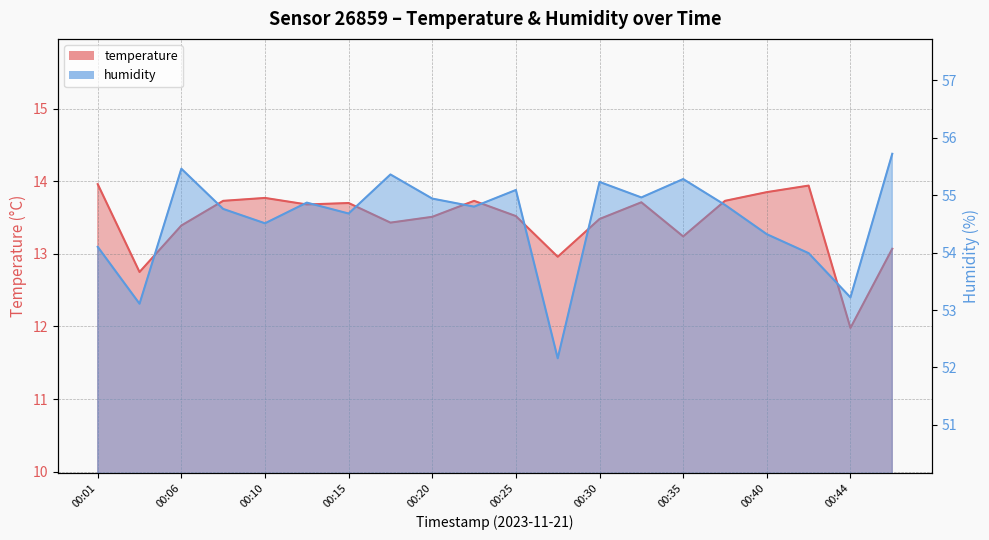

What is the value of the temperature point at the 12th from the left?

13.0